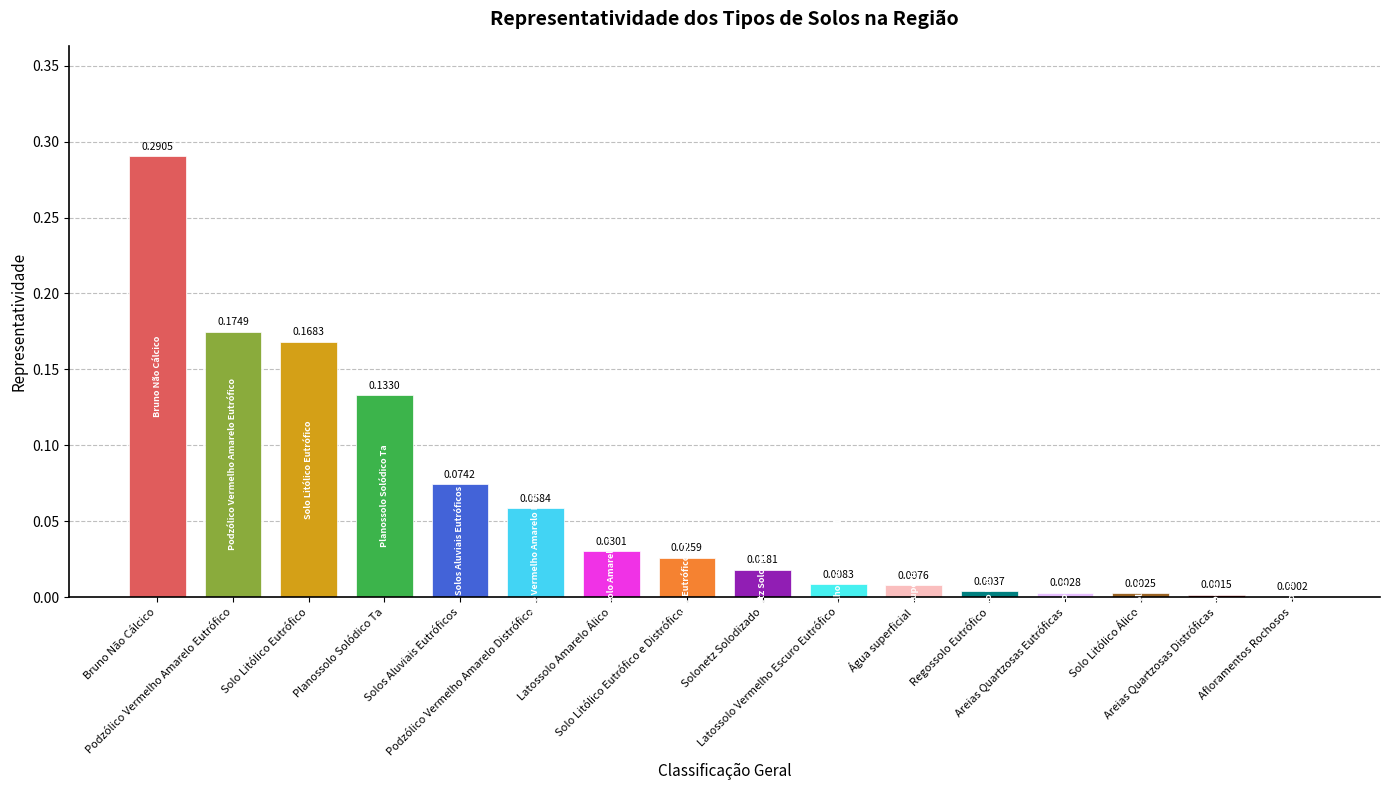

Which has a higher value, Solo Litólico Eutrófico or Solos Aluviais Eutróficos?

Solo Litólico Eutrófico